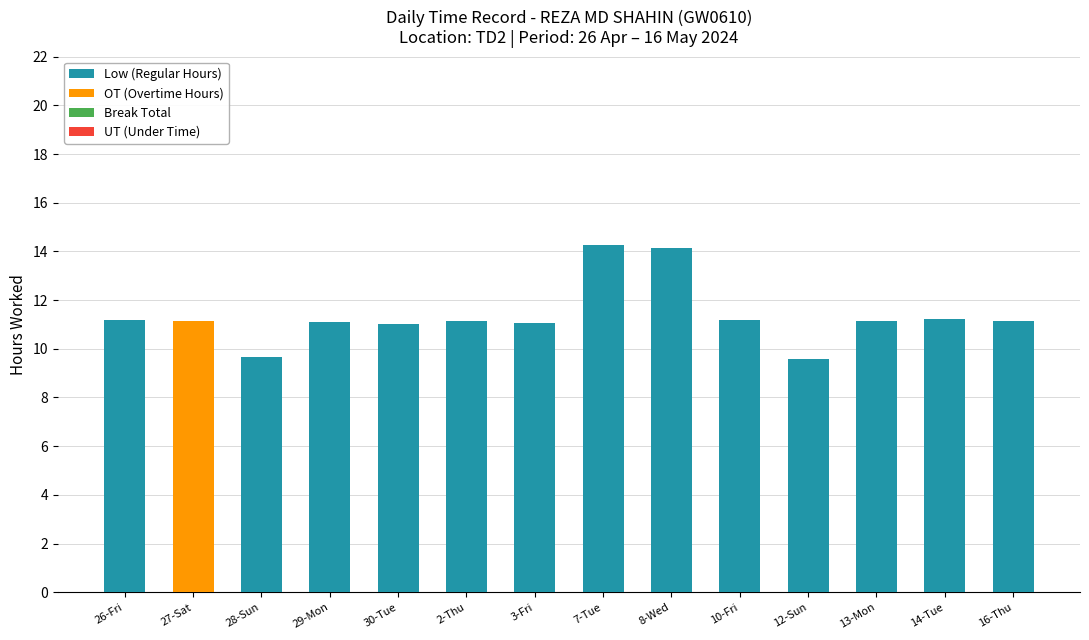

How many data points does each series have?

14